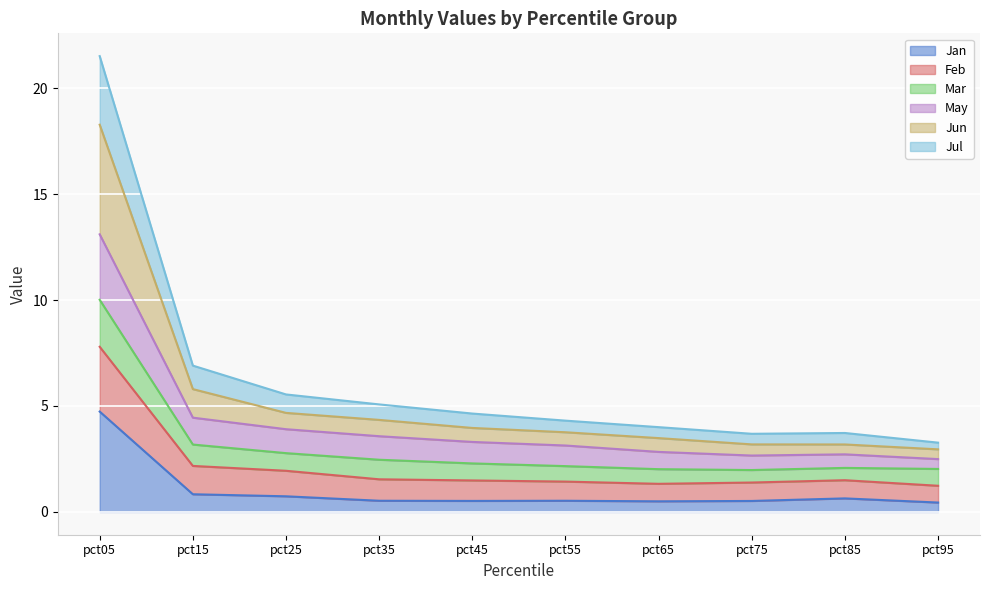

True or false: Mar has more than 2 interior local peaks.

False